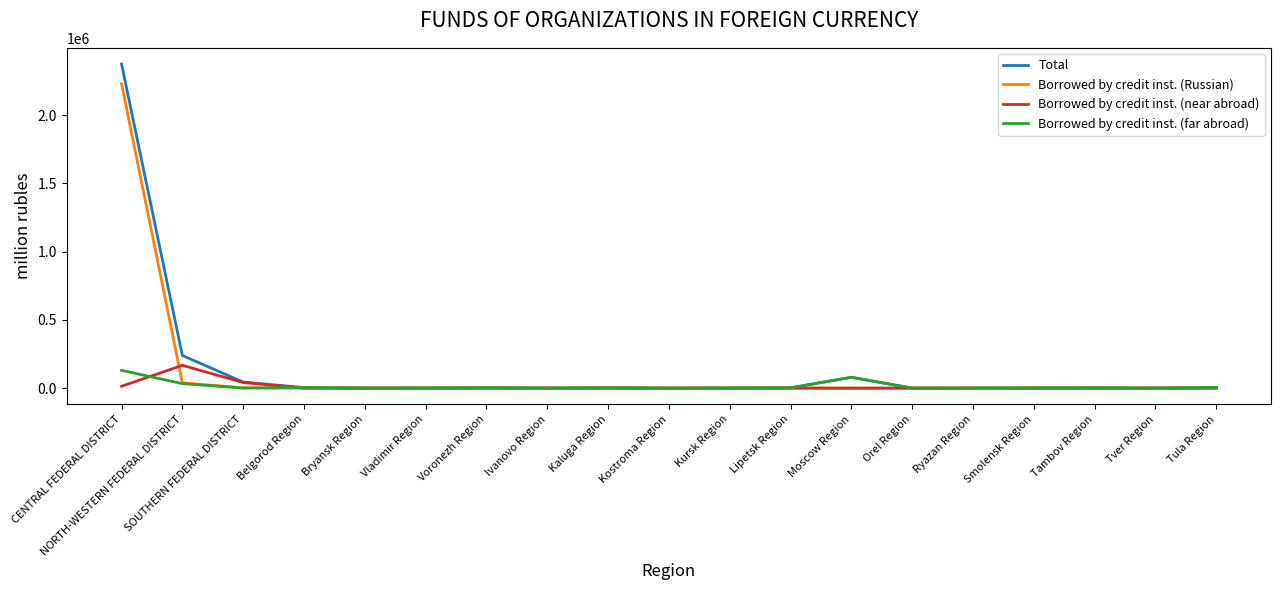

In Total, how many points are higher than both neighbors (excluding endpoints)?

4